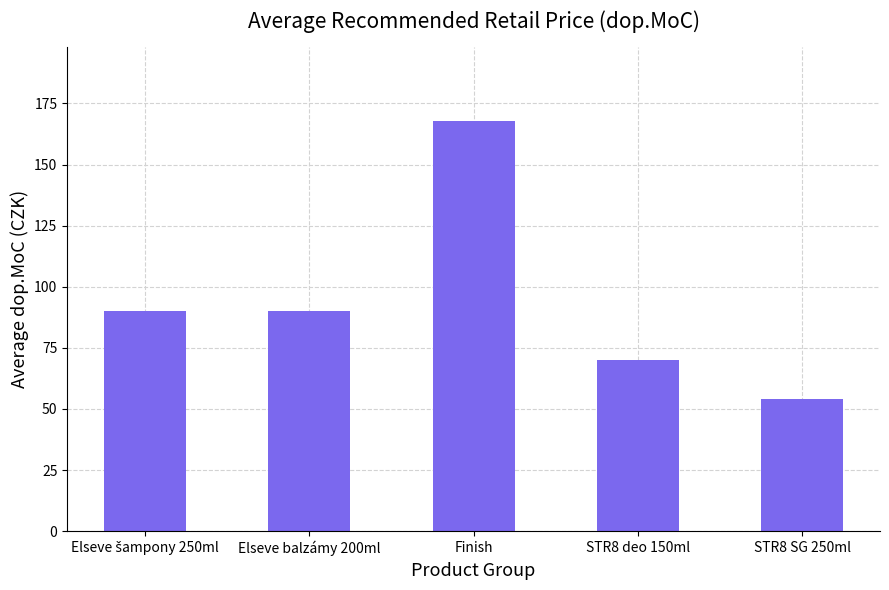

What is the change in value from Finish to STR8 SG 250ml?

-114.0